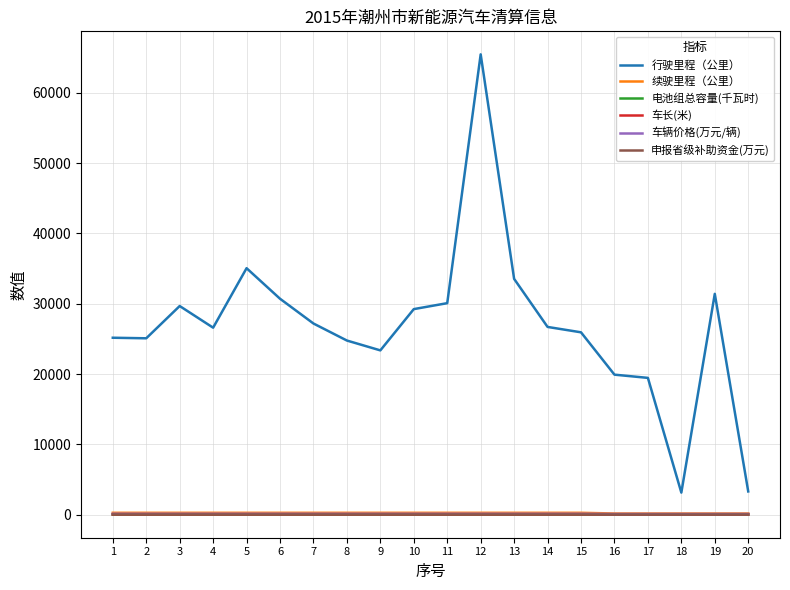

Which series has the largest total across all categories?

行驶里程（公里）